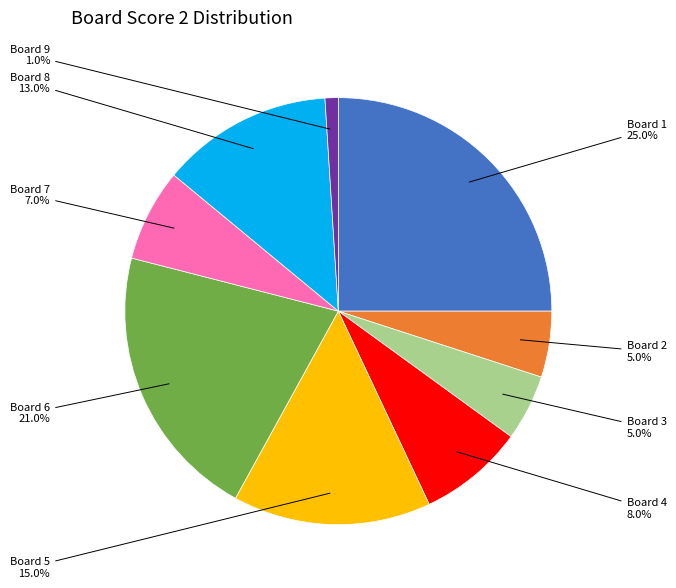

How much of the chart is everything except Board 6?

79.0%